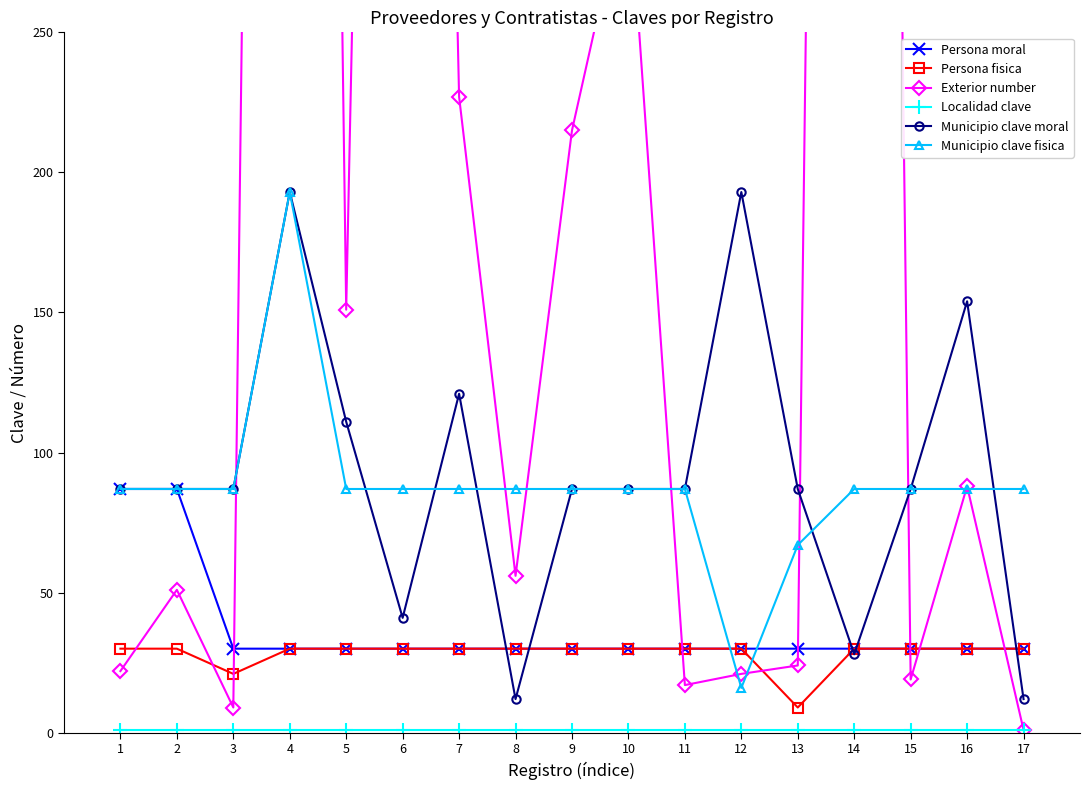

Where is Municipio clave moral nearest to the value 102?

5